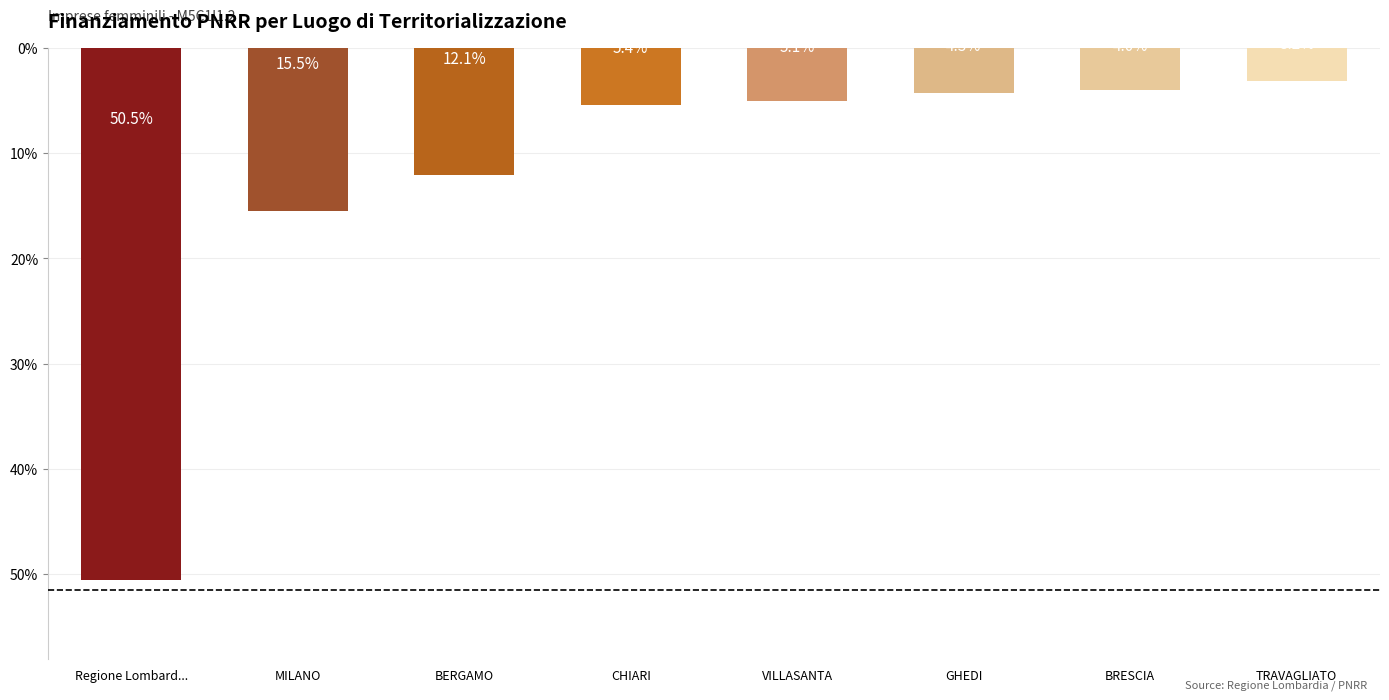

At which label is the value closest to 26?

MILANO